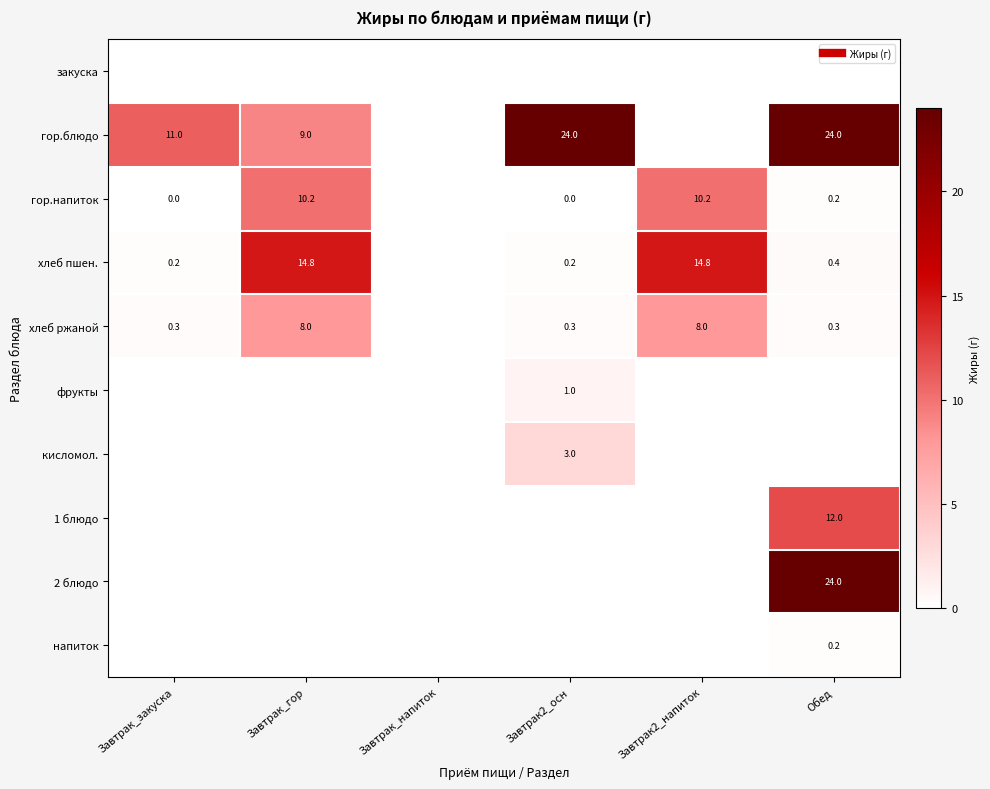

The value of напиток at Завтрак_гор is 0.0. True or false?

True